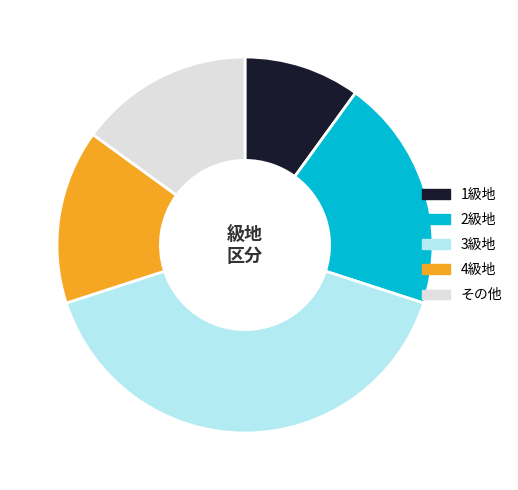

Between 2級地 and 4級地, which is larger?

2級地